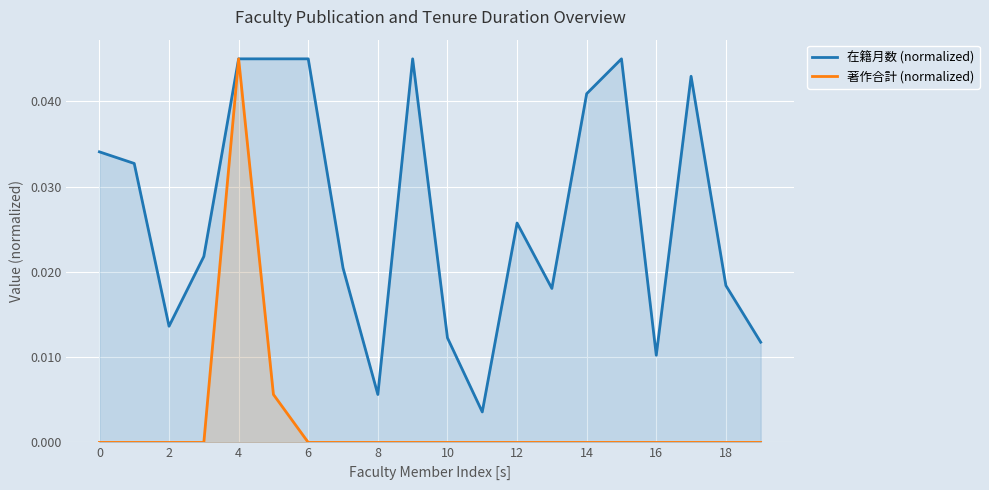

Count the number of categories in the chart.

20